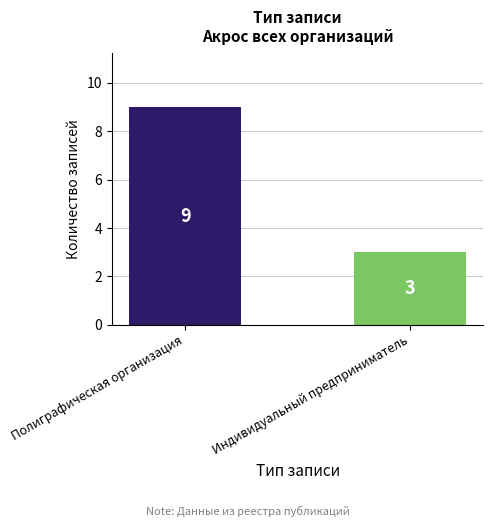

Where is the data nearest to the value 6?

Полиграфическая организация